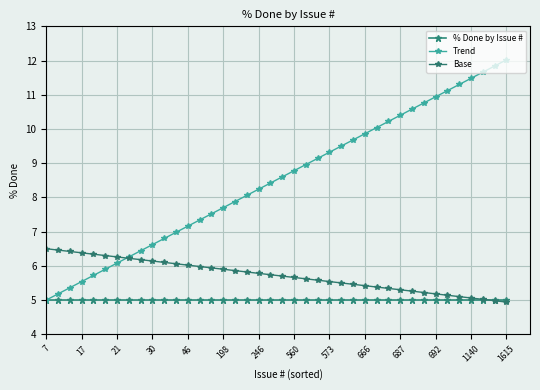

What are all the series names shown in the legend?

% Done by Issue #, Trend, Base